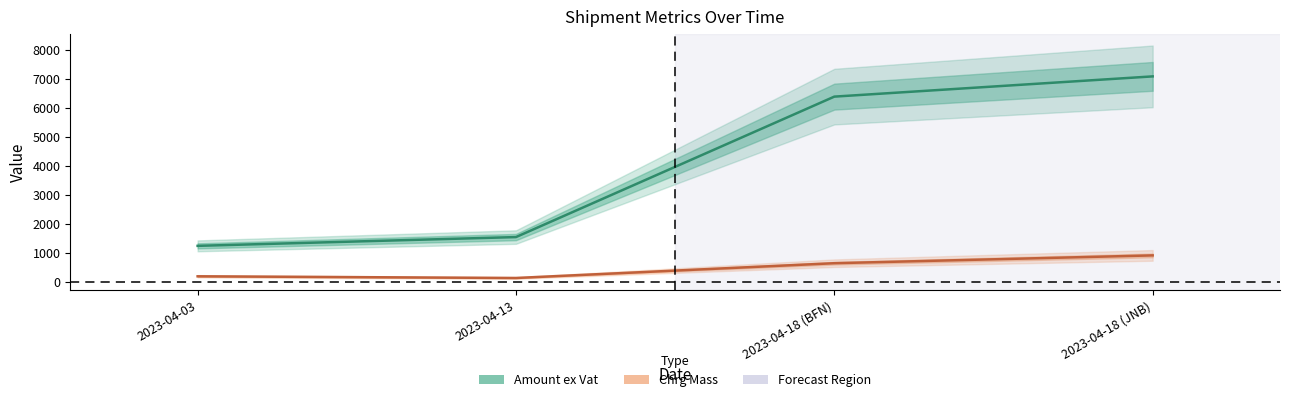

Reading right to left, what are all the values shown in this chart?

Amount ex Vat: 2023-04-18 (JNB)=7086.1	2023-04-18 (BFN)=6389.0	2023-04-13=1551.2	2023-04-03=1248.9
Chrg Mass: 2023-04-18 (JNB)=920.0	2023-04-18 (BFN)=651.0	2023-04-13=142.0	2023-04-03=200.0